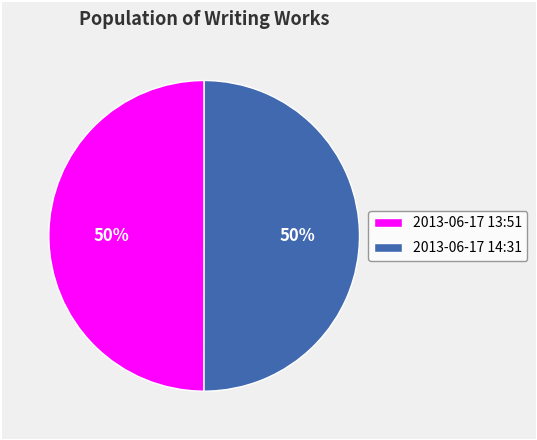

Is the sum of 2013-06-17 14:31 and 2013-06-17 13:51 greater than half?

Yes